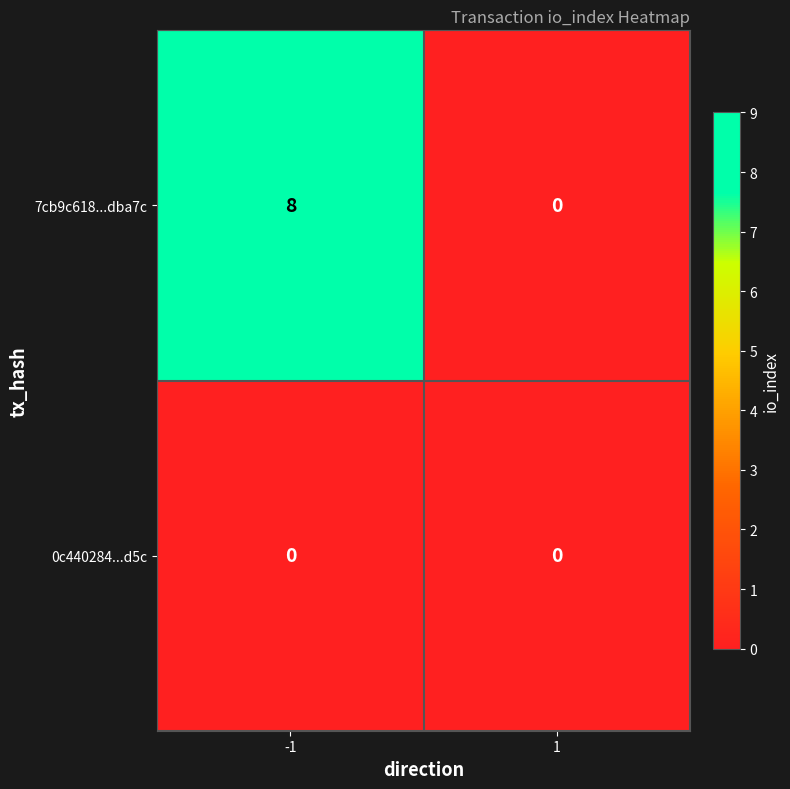

What is the greatest value displayed?

8